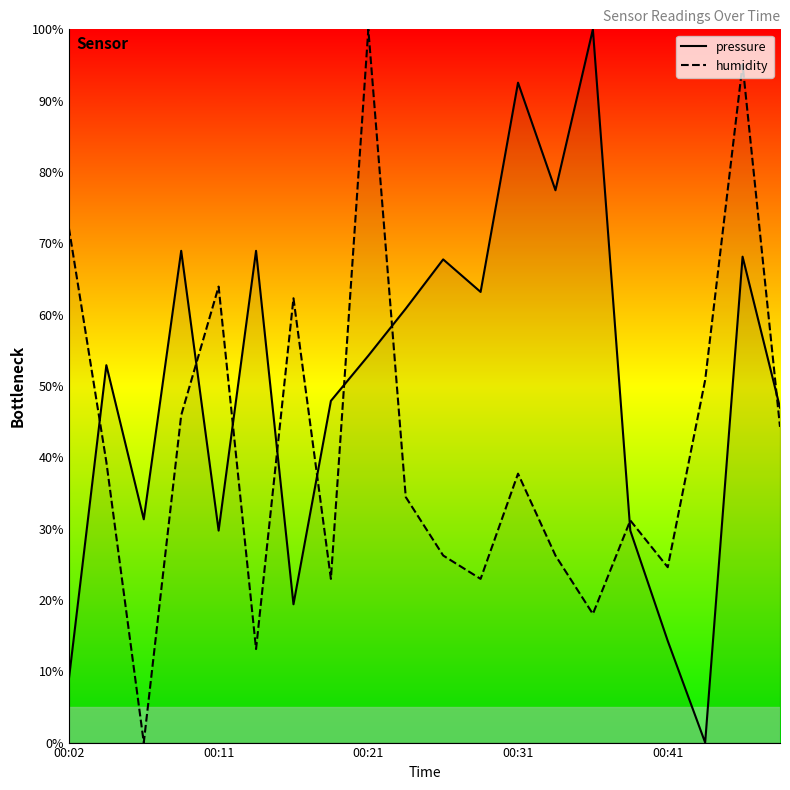

Is it true that humidity equals 23.0 at 11?

True